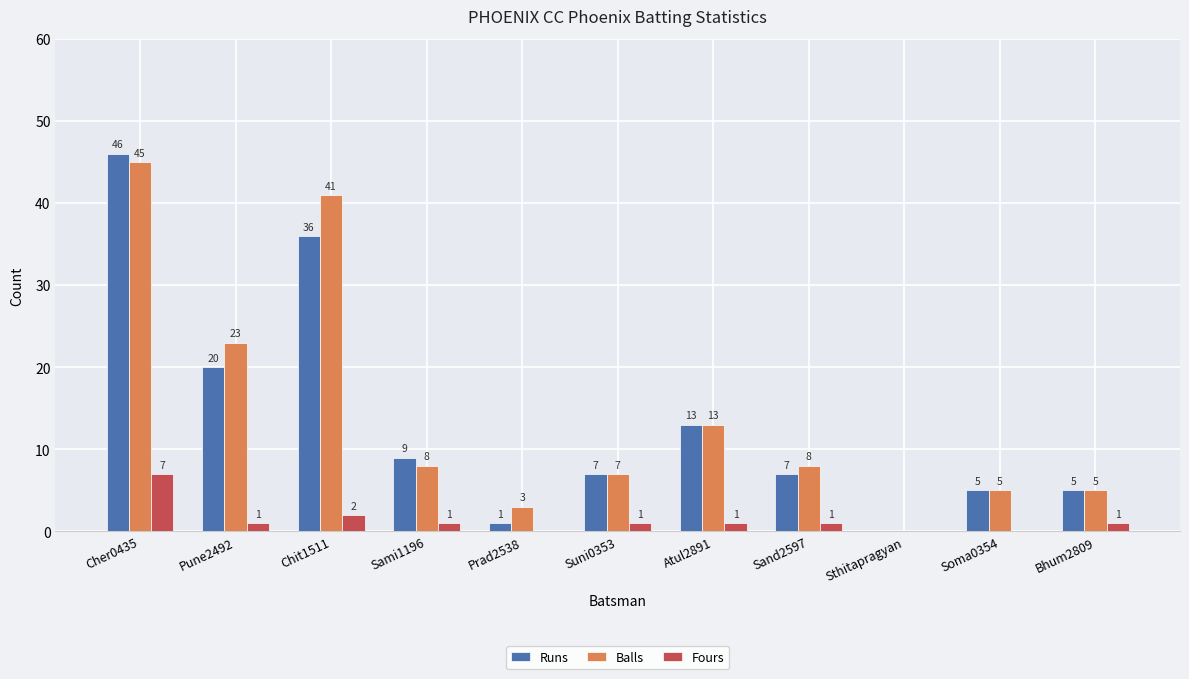

How many positive values does the Runs series have?

10